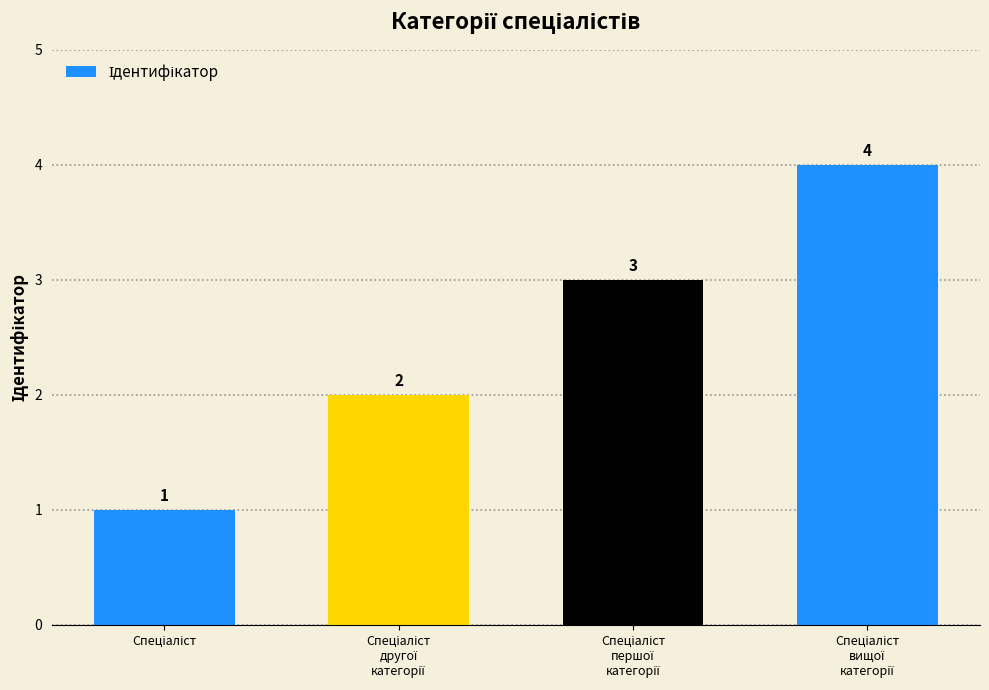

Reading right to left, extract all data points from this chart.

4	3	2	1